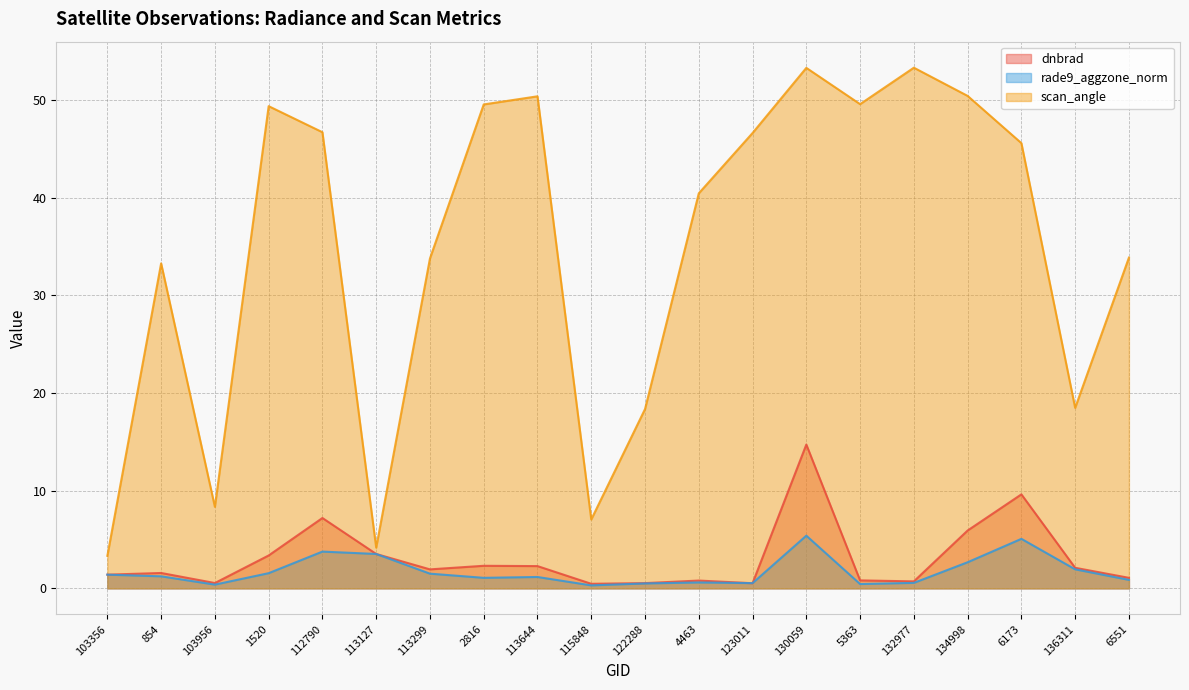

In scan_angle, how many points are higher than both neighbors (excluding endpoints)?

5